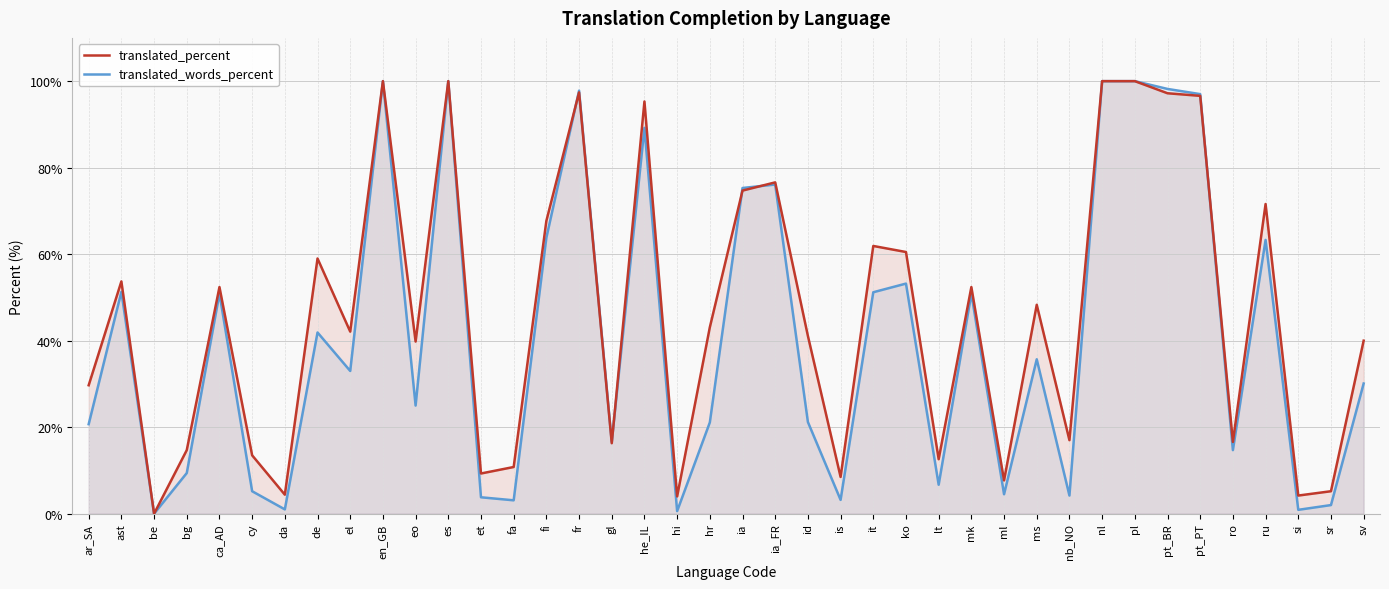

What is the difference between the translated_percent values at ru and si?

67.4